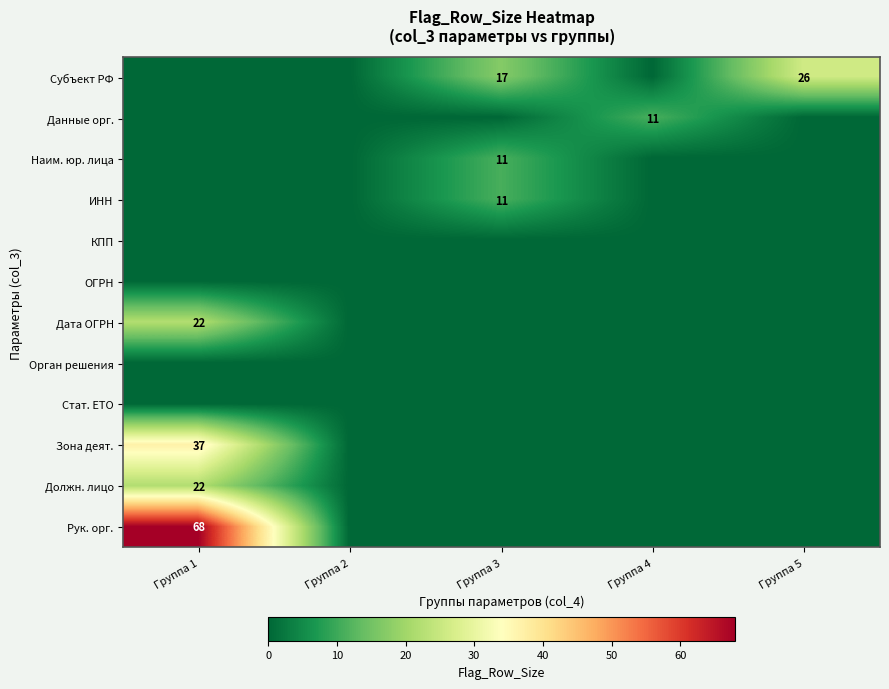

Is the value of Зона деят. at Группа 5 greater than the value of Орган решения at Группа 4?

No